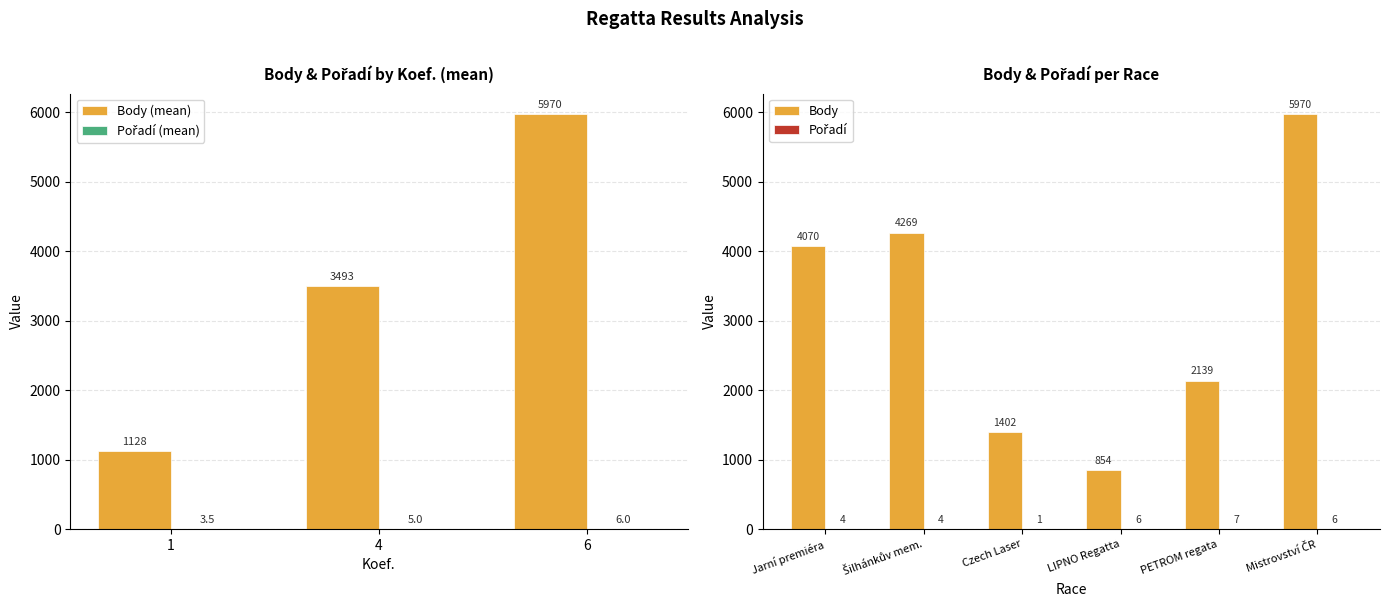

What is the approximate value of Body at Czech Laser, to the nearest 100?

1400